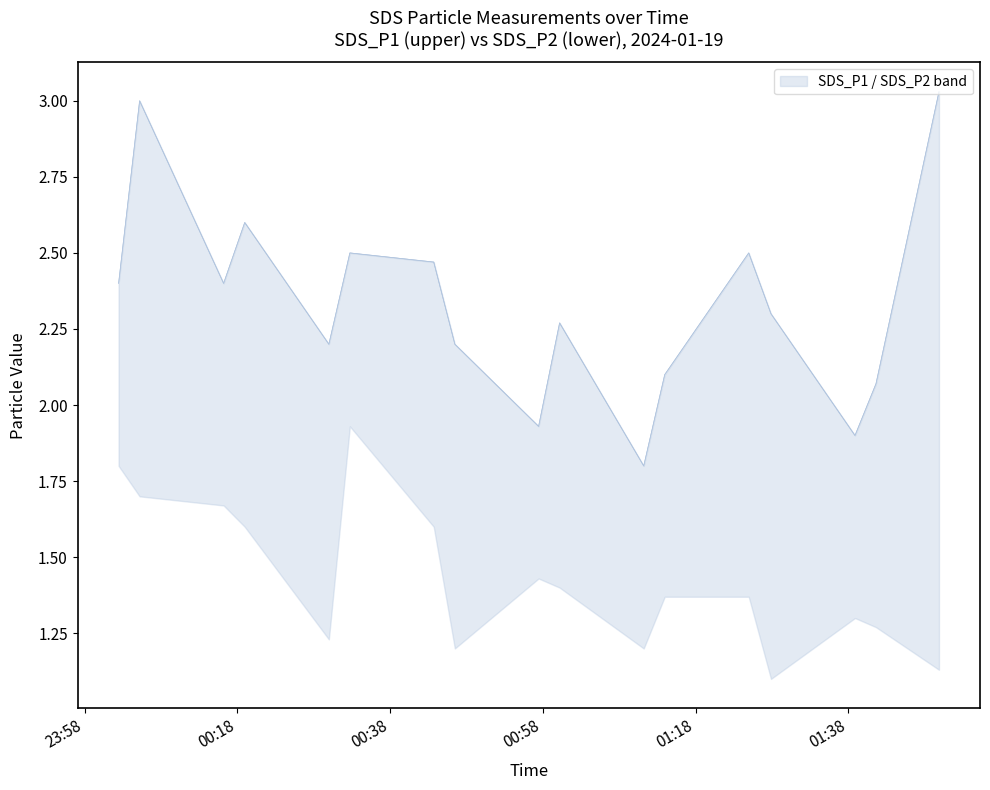

True or false: SDS_P1 has a value of 2.4 at 2024/01/19 00:16:11.

True